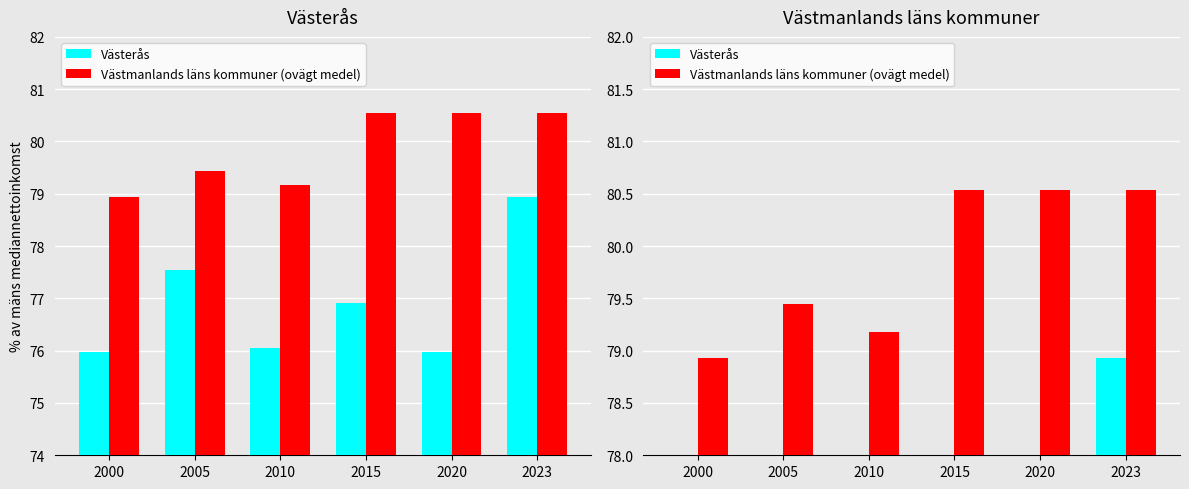

Which series has the largest range (max minus min)?

Västerås